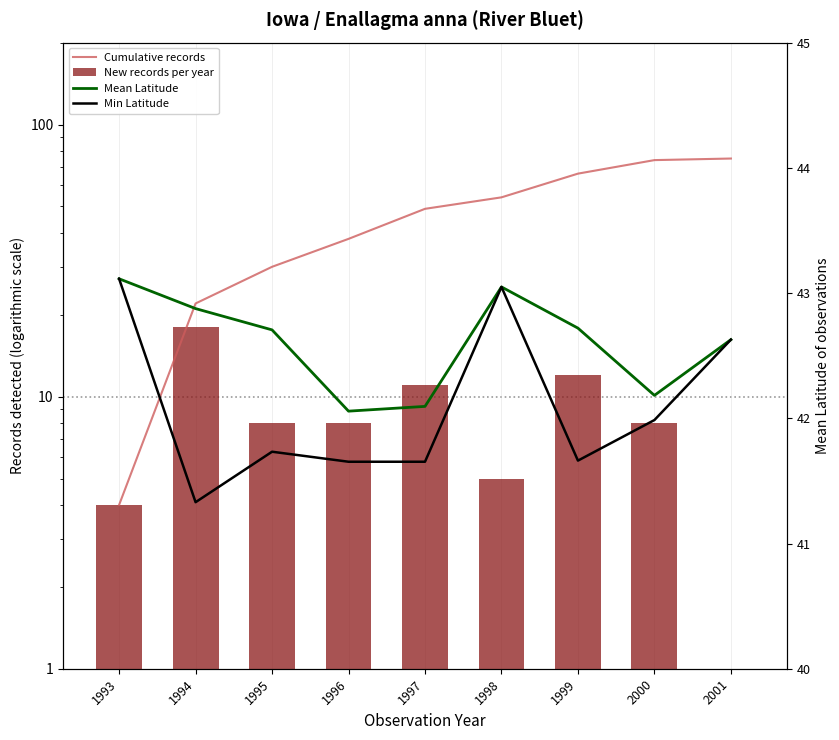

The New records per year series shows 9.0 at 1998. True or false?

False